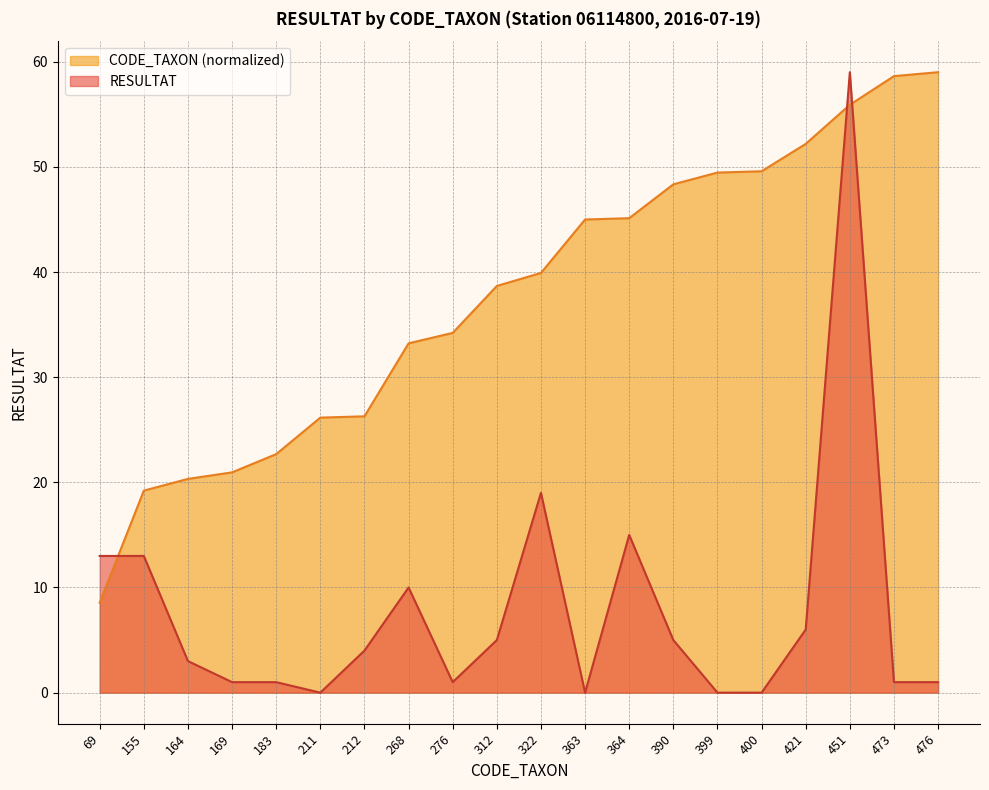

What is the value of the RESULTAT point at the 4th from the left?

1.0